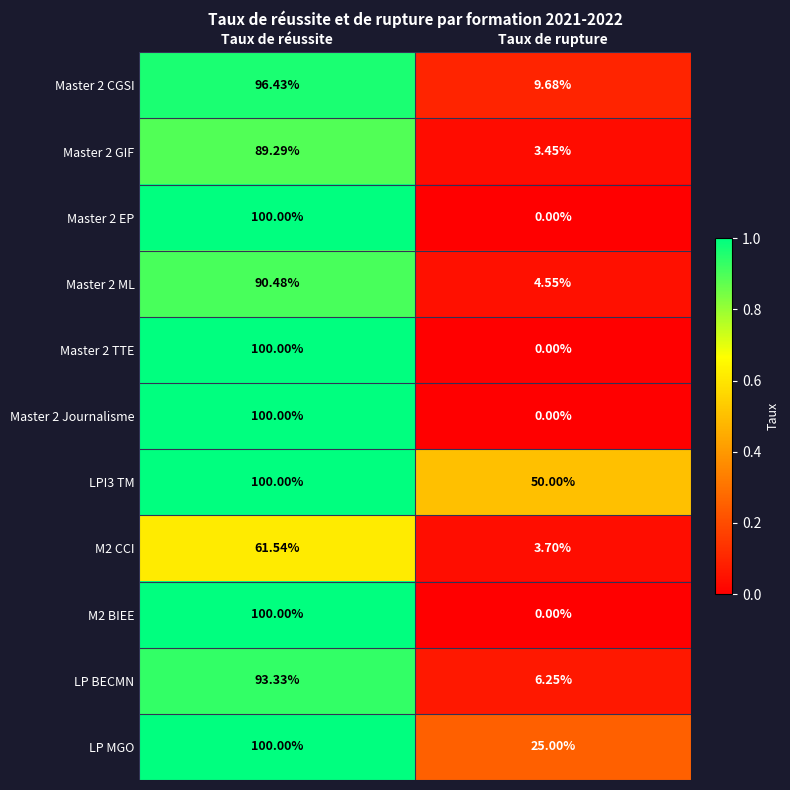

What is the total value across all series at Taux de rupture?

102.6